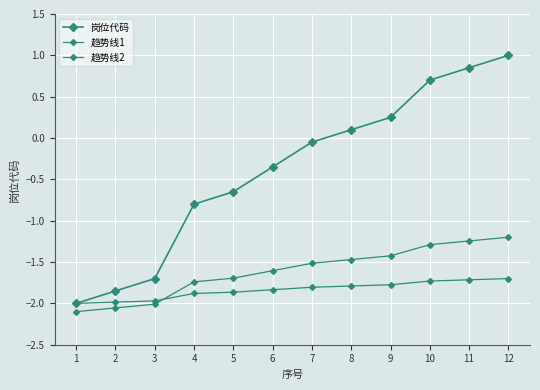

Reading left to right, list all the values displayed in this chart.

岗位代码: 1=-2.0	2=-1.9	3=-1.7	4=-0.8	5=-0.6	6=-0.3	7=-0.0	8=0.1	9=0.2	10=0.7	11=0.8	12=1.0
趋势线1: 1=-2.1	2=-2.1	3=-2.0	4=-1.7	5=-1.7	6=-1.6	7=-1.5	8=-1.5	9=-1.4	10=-1.3	11=-1.2	12=-1.2
趋势线2: 1=-2.0	2=-2.0	3=-2.0	4=-1.9	5=-1.9	6=-1.8	7=-1.8	8=-1.8	9=-1.8	10=-1.7	11=-1.7	12=-1.7